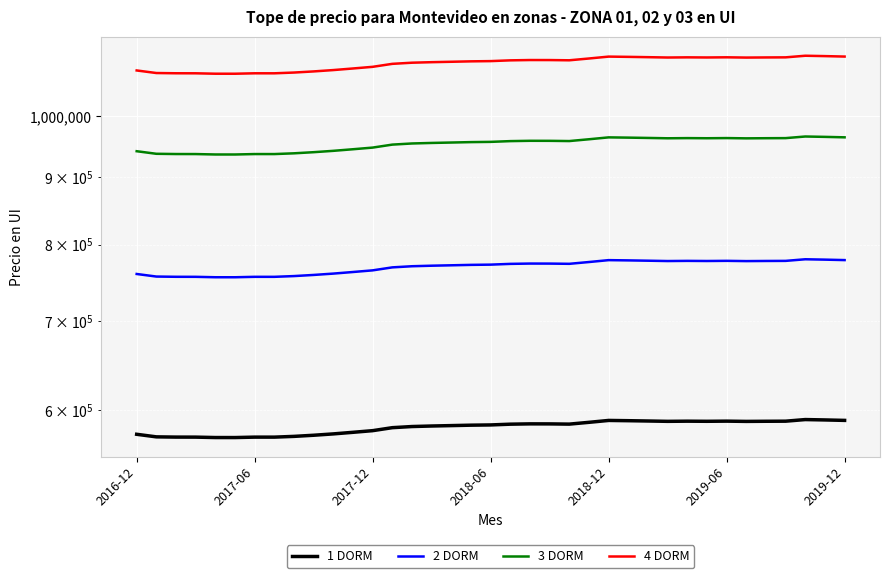

How many lines are shown in the chart?

4